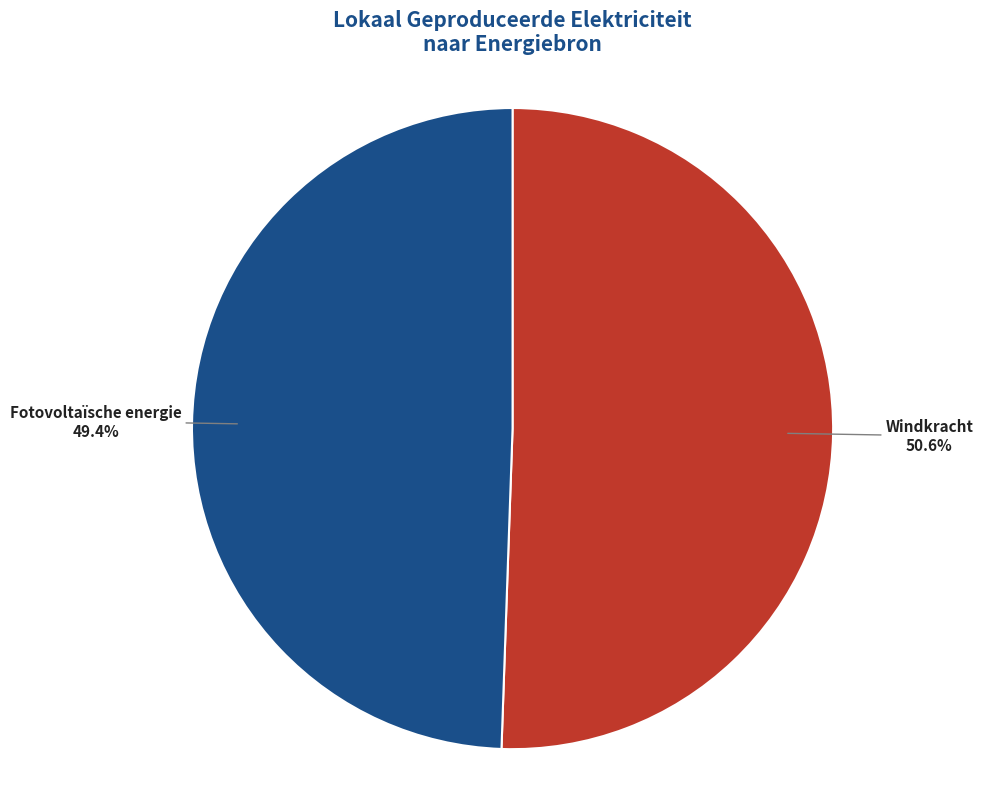

Approximately how many times larger is the value at Windkracht compared to Fotovoltaïsche energie?

1.0